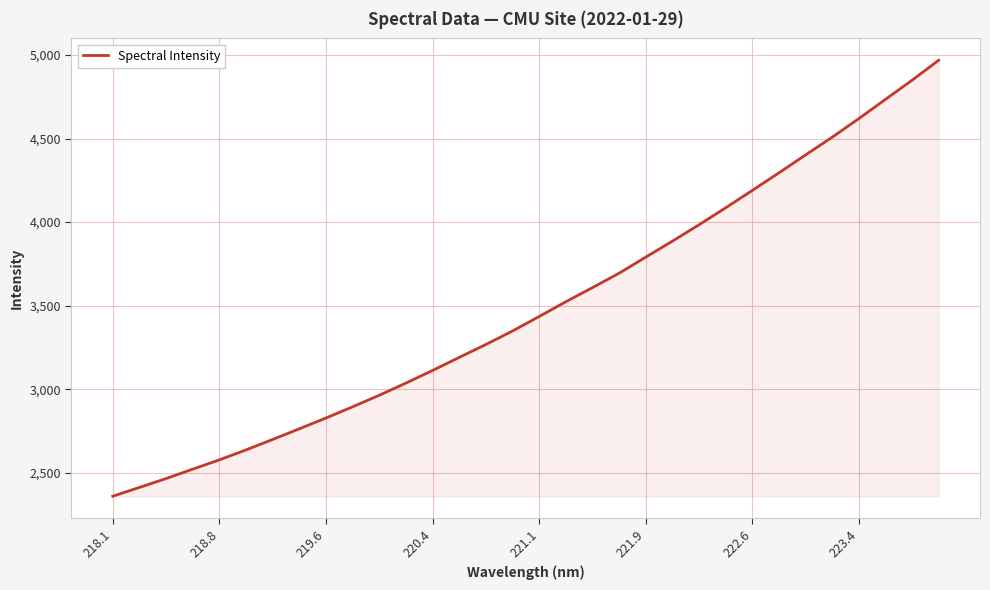

Does the chart have visible grid lines?

Yes